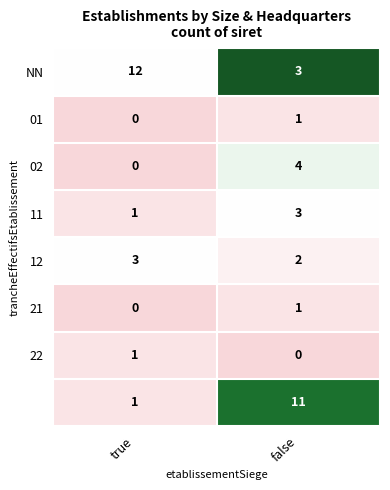

At which category does the chart reach its peak across all series?

true